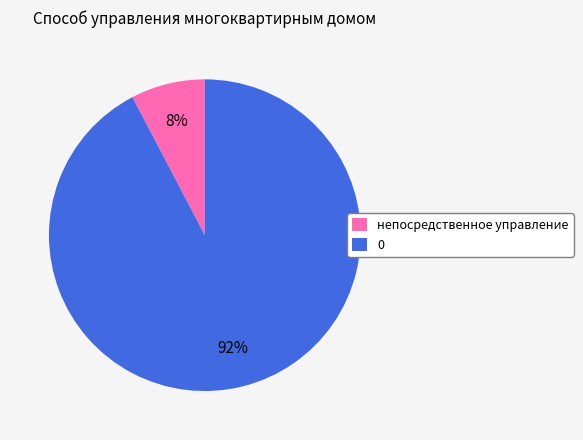

Which category has the smallest portion of the pie?

непосредственное управление